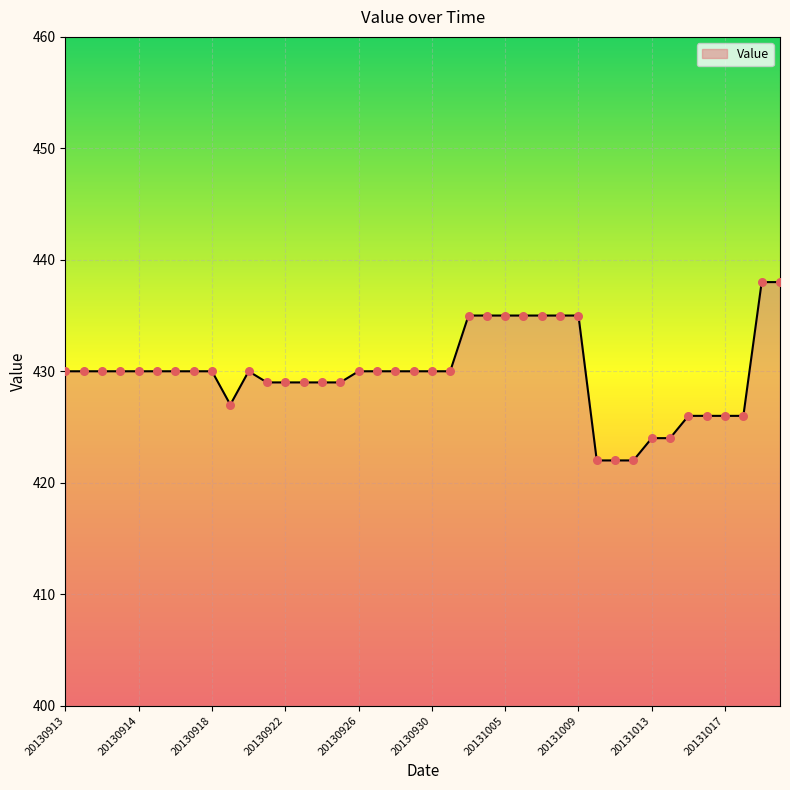

What is the difference between the maximum and minimum values?

16